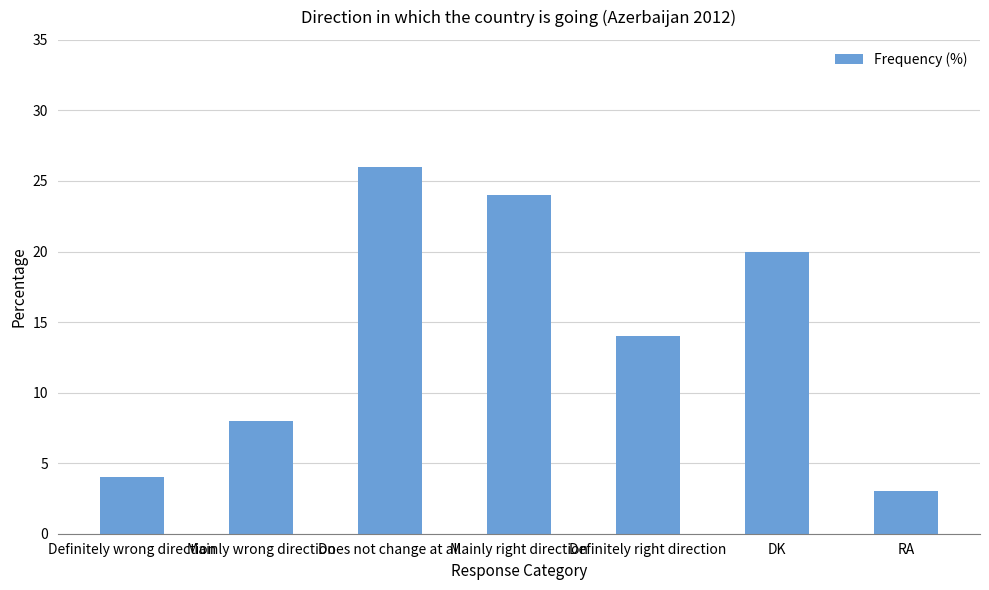

What position from the right is Does not change at all?

5